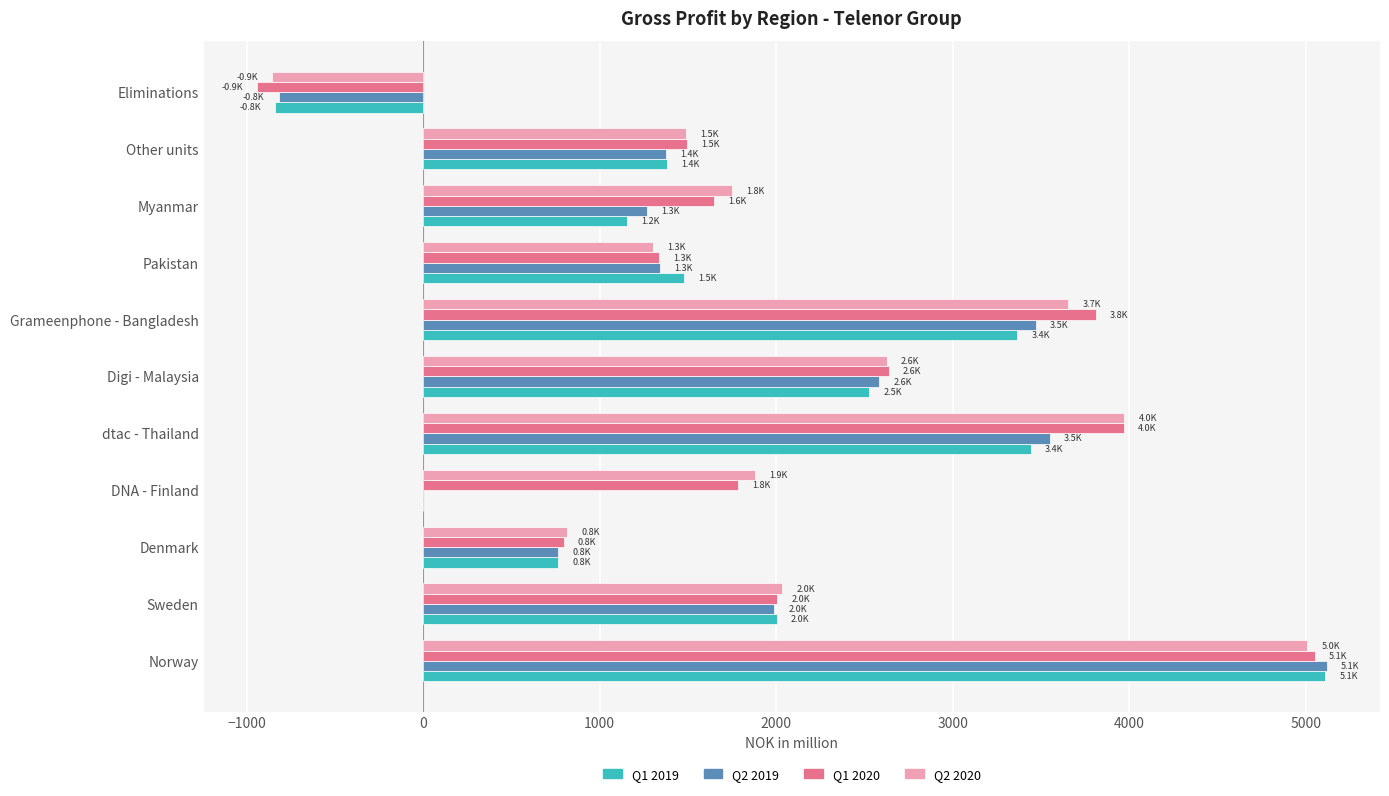

How many distinct data groups are displayed?

4